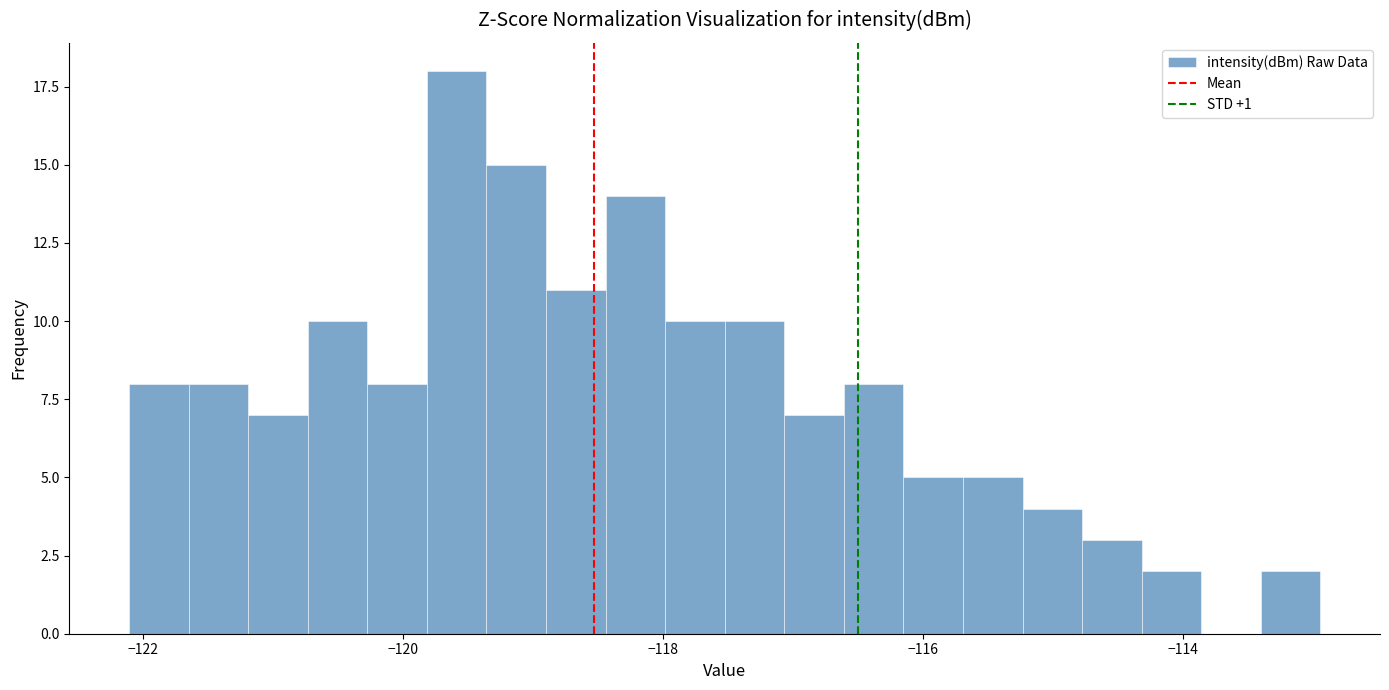

Read against the x-axis, roughly where is the centre of the tallest bar?

-119.6